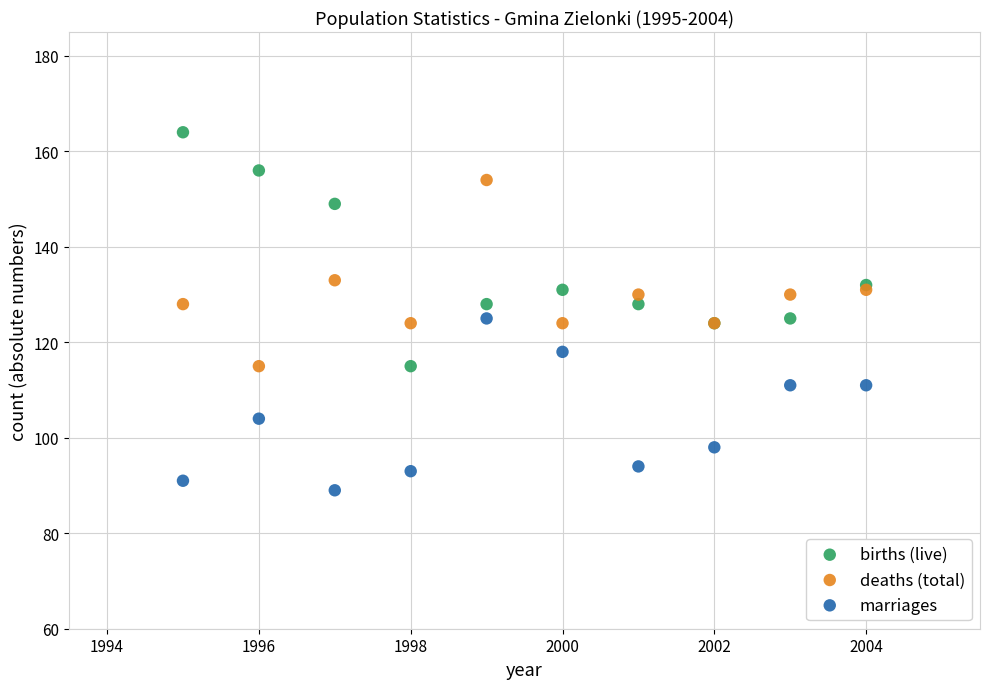

Which series has the largest Y range (max minus min)?

births (live)